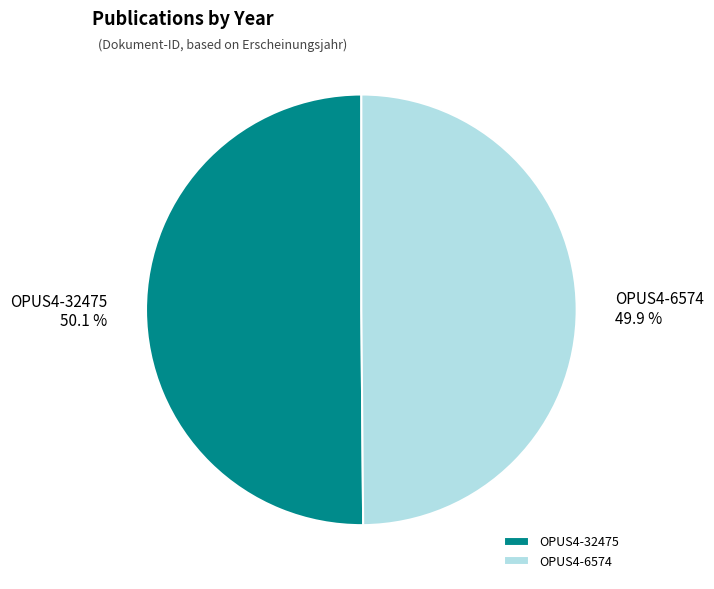

Approximately how many times larger is the value at OPUS4-32475 compared to OPUS4-6574?

1.0